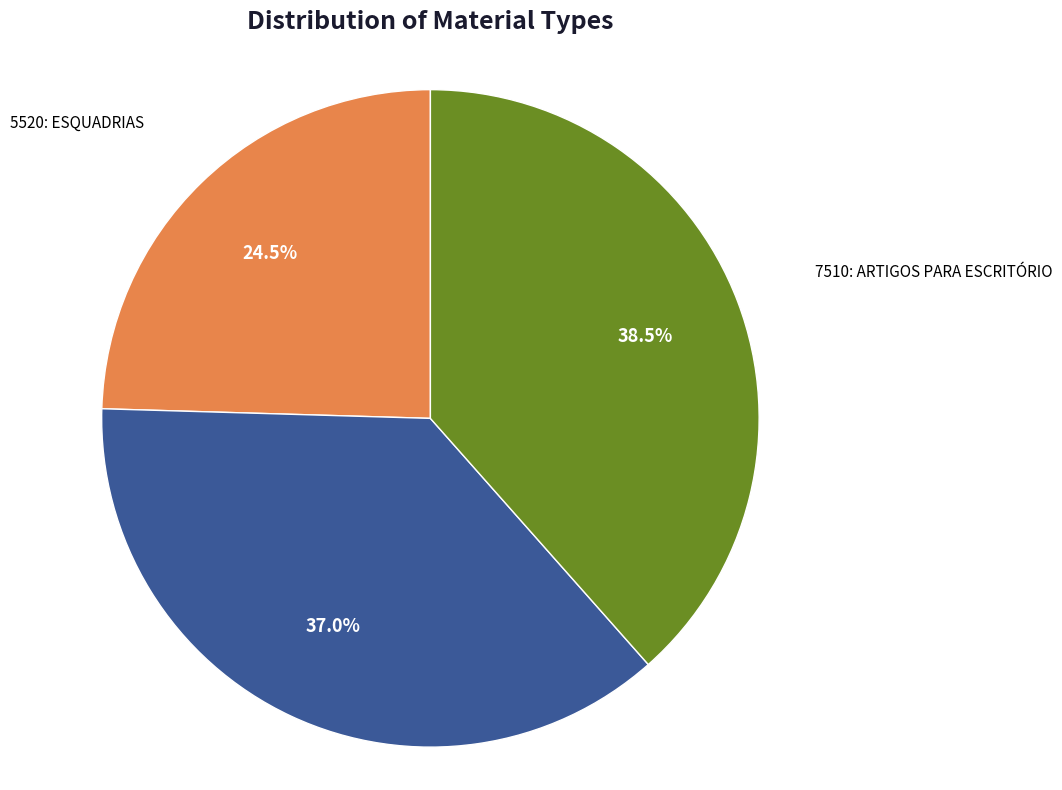

Approximately how many times larger is the value at 5520: ESQUADRIAS compared to 7125: ARMÁRIOS E ESTANTES?

0.7